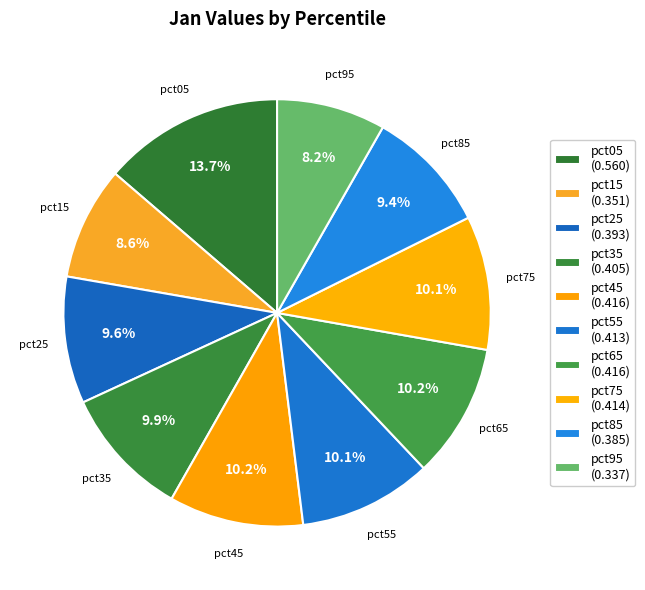

Between pct45 and pct85, which is larger?

pct45